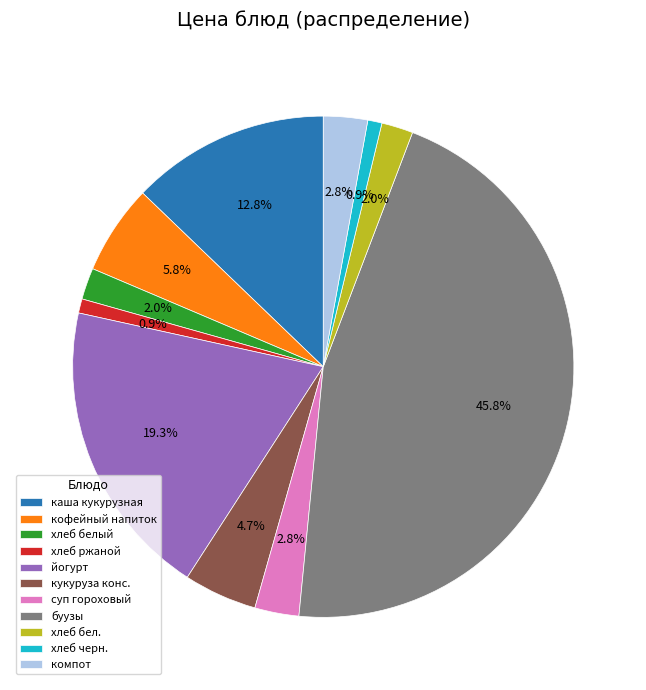

How many segments does this pie chart have?

11